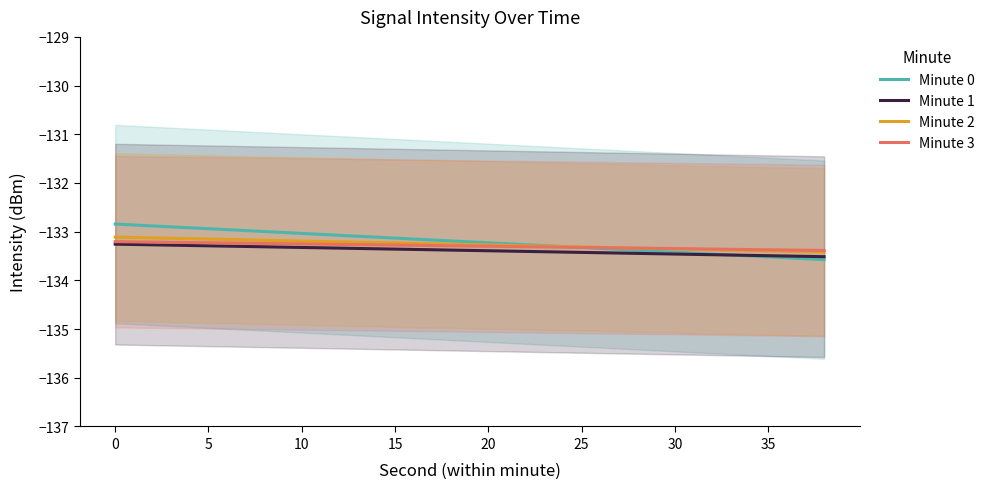

What is the maximum value for Minute 0?

-132.8